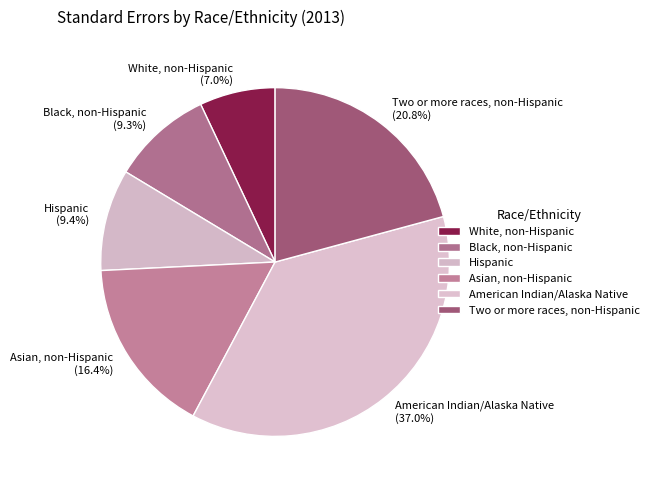

Is the sum of Hispanic and Two or more races, non-Hispanic greater than half?

No